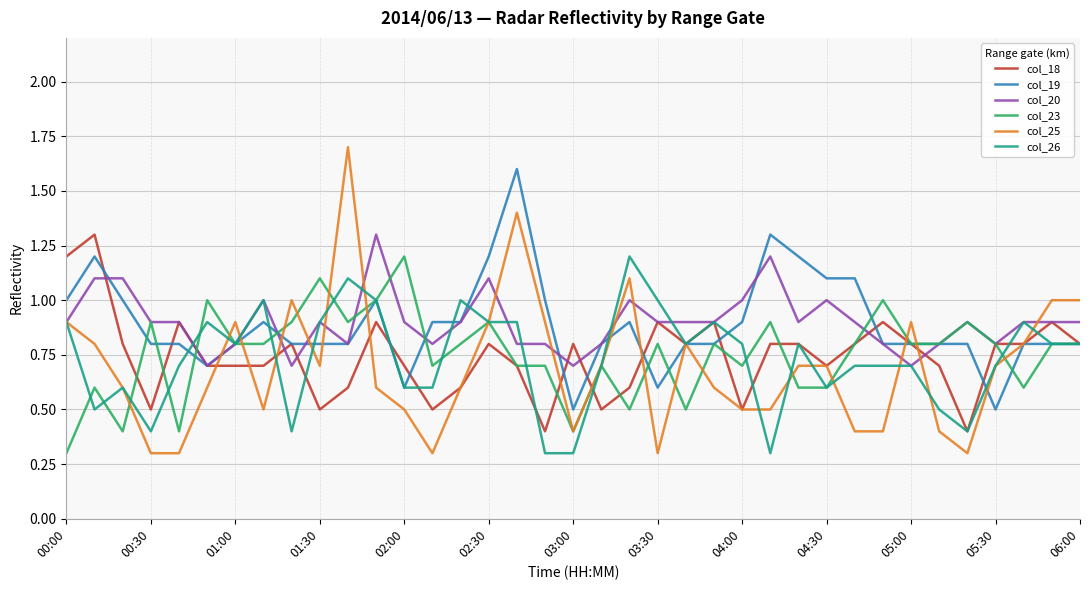

What is the difference between the second highest and second lowest values in the col_18 series?

0.8